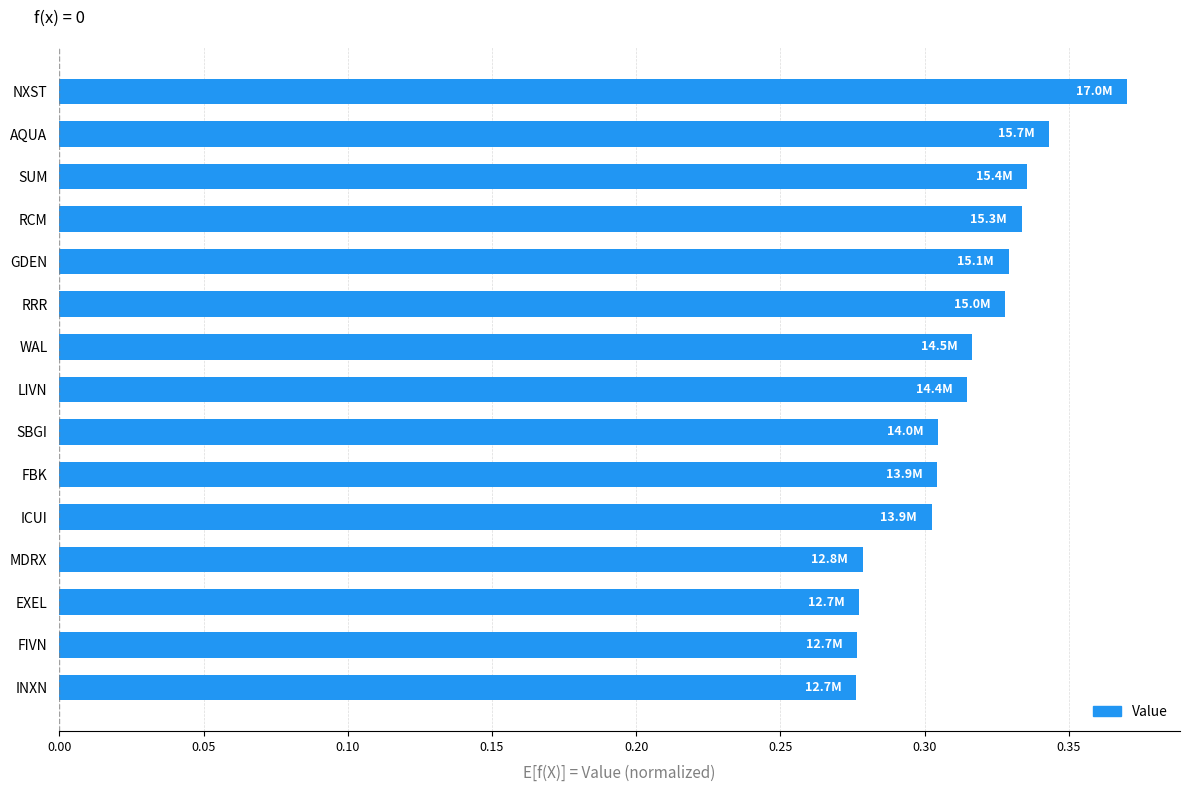

What position from the top is WAL?

7